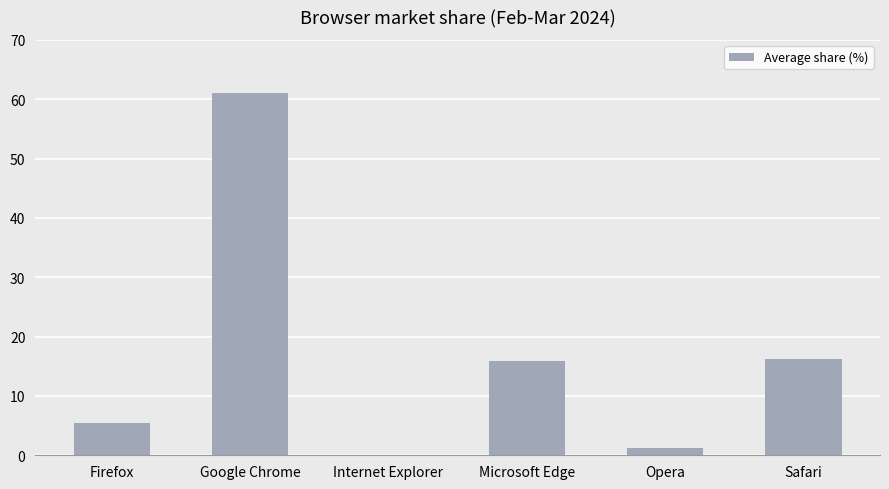

Approximately how many times larger is the value at Google Chrome compared to Firefox?

11.1